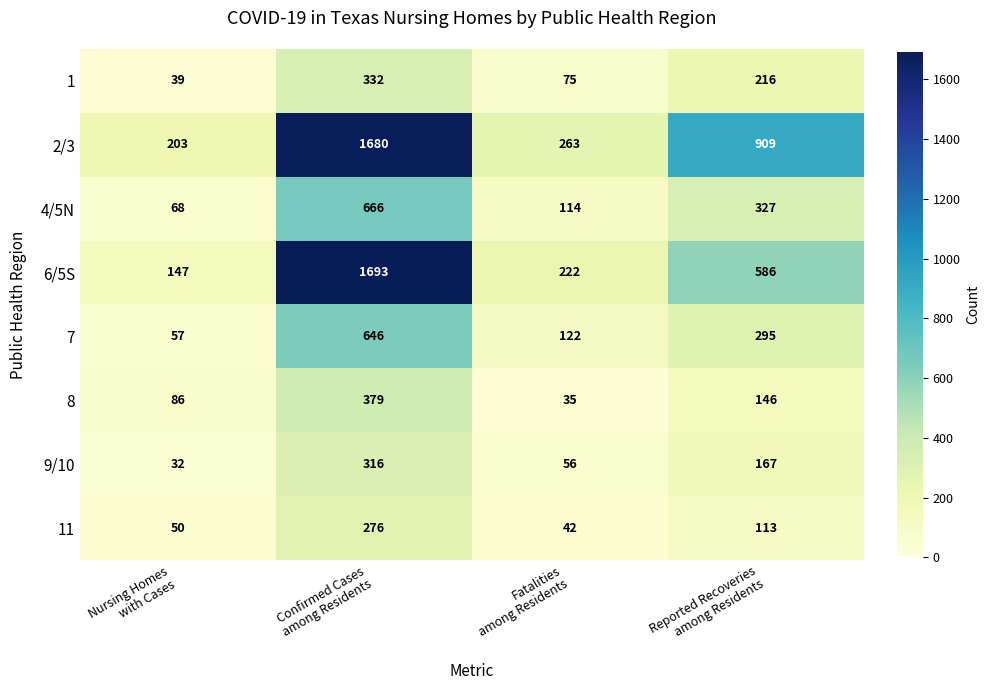

Count the number of categories in the chart.

4